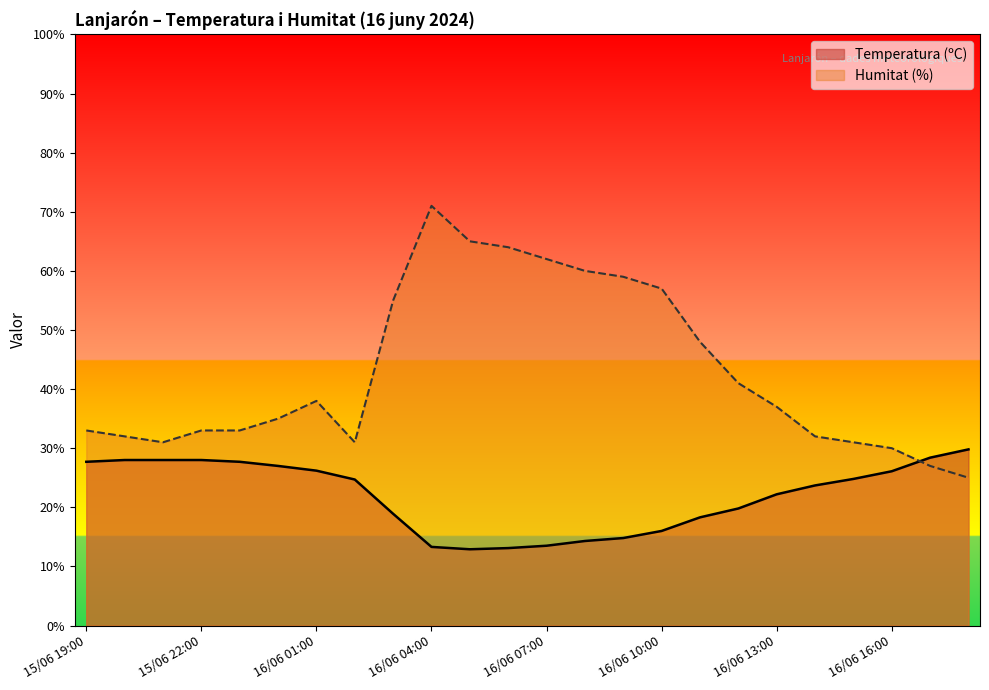

At which label does Humitat (%) reach its peak?

16/06 04:00